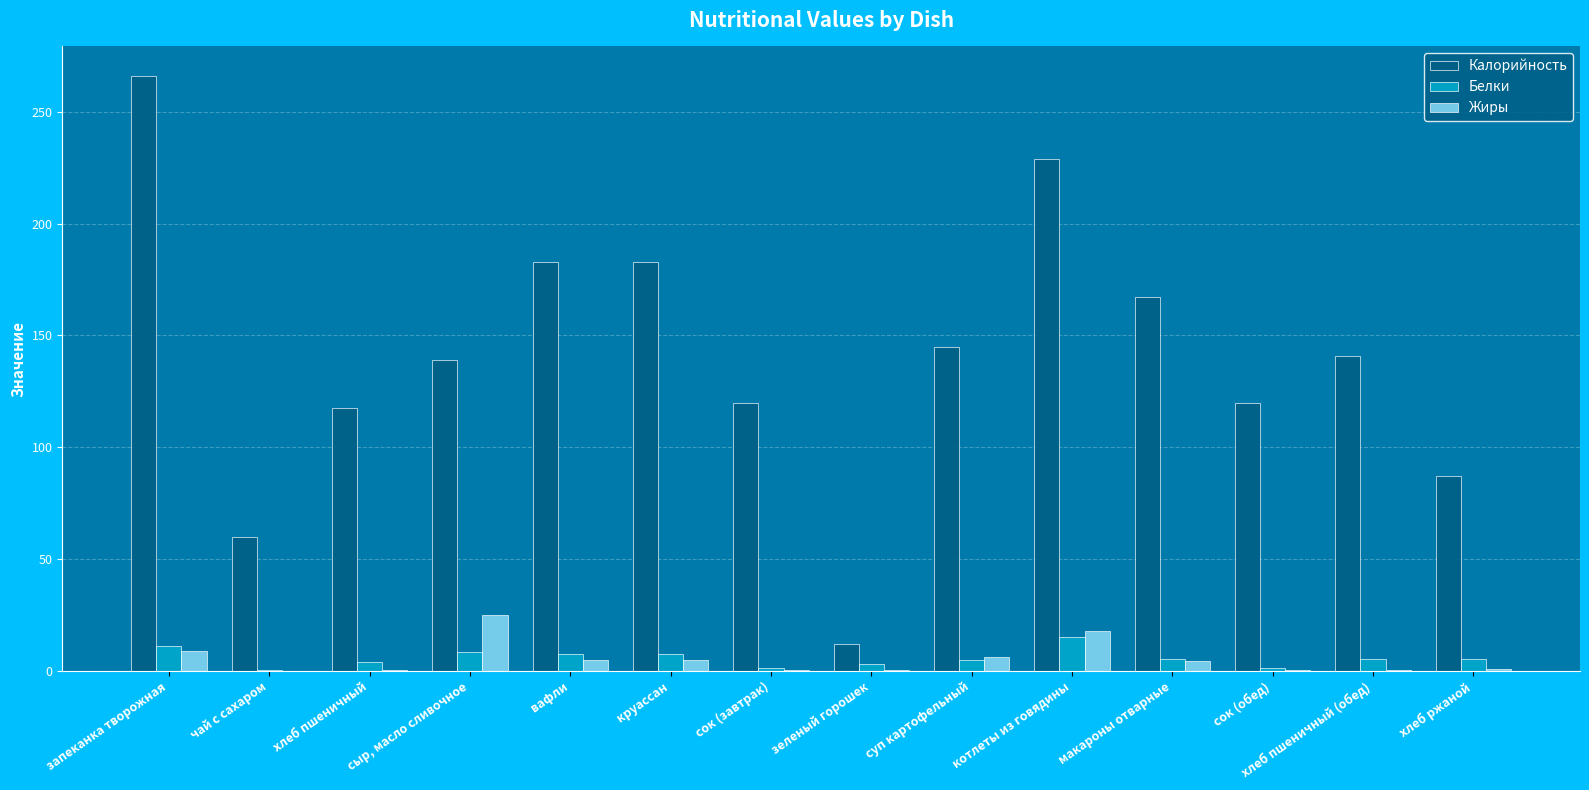

How many data points does each series have?

14